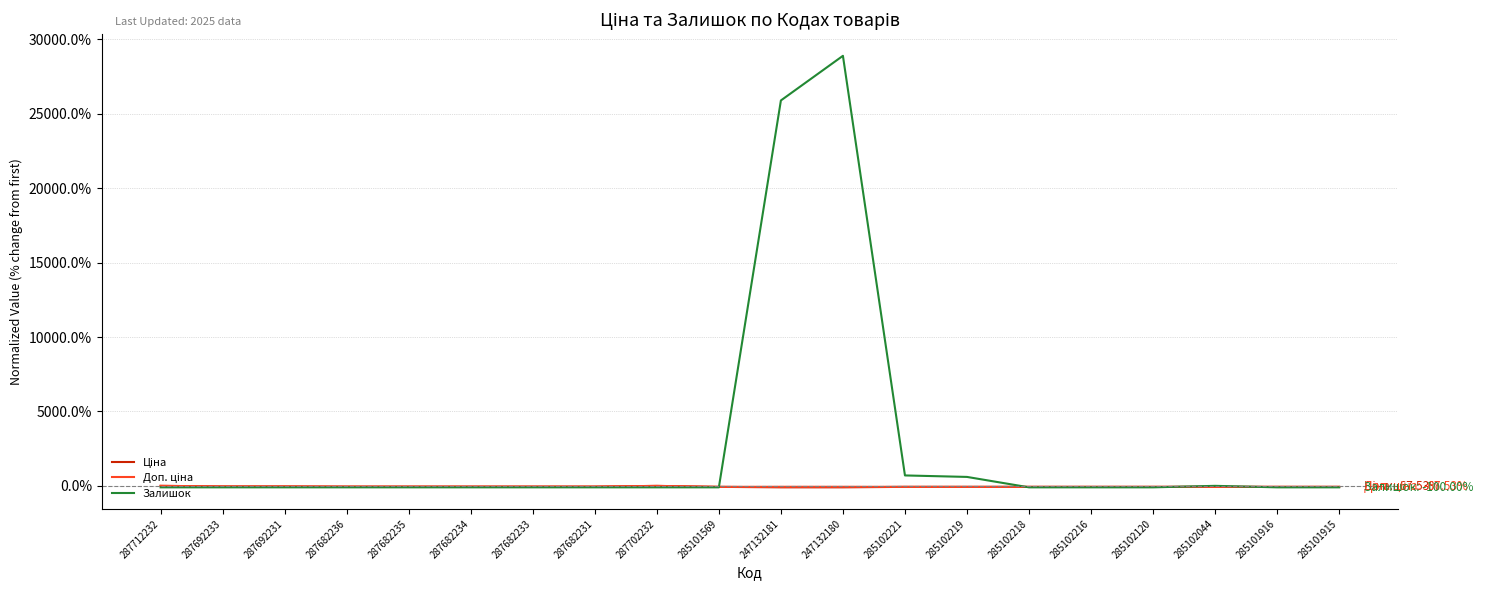

Does the chart display data point markers on the line(s)?

No